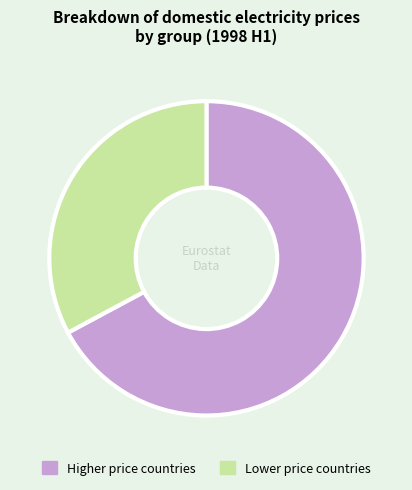

Which has a higher value, Lower price countries or Higher price countries?

Higher price countries